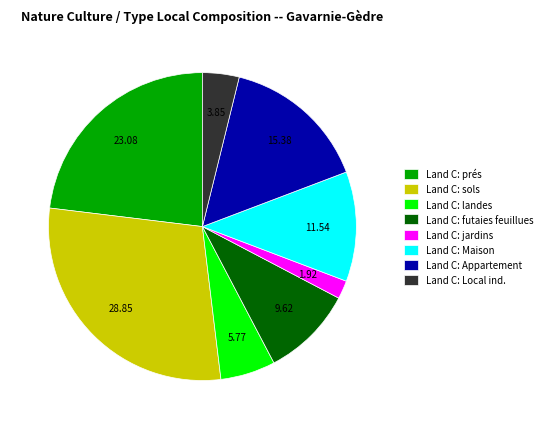

Is Land C: Maison the majority of the pie?

No